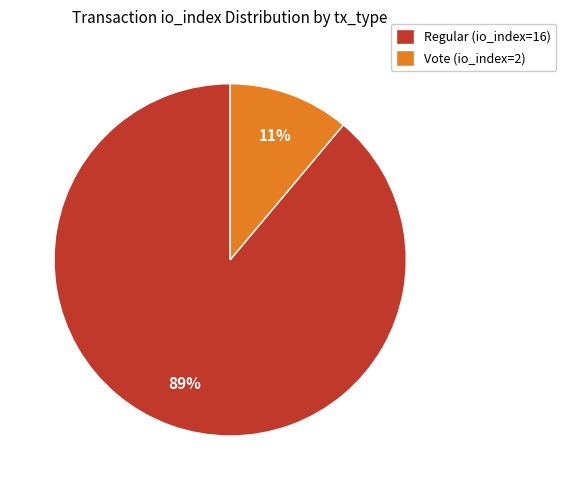

Which slice is the largest?

Regular (io_index=16)